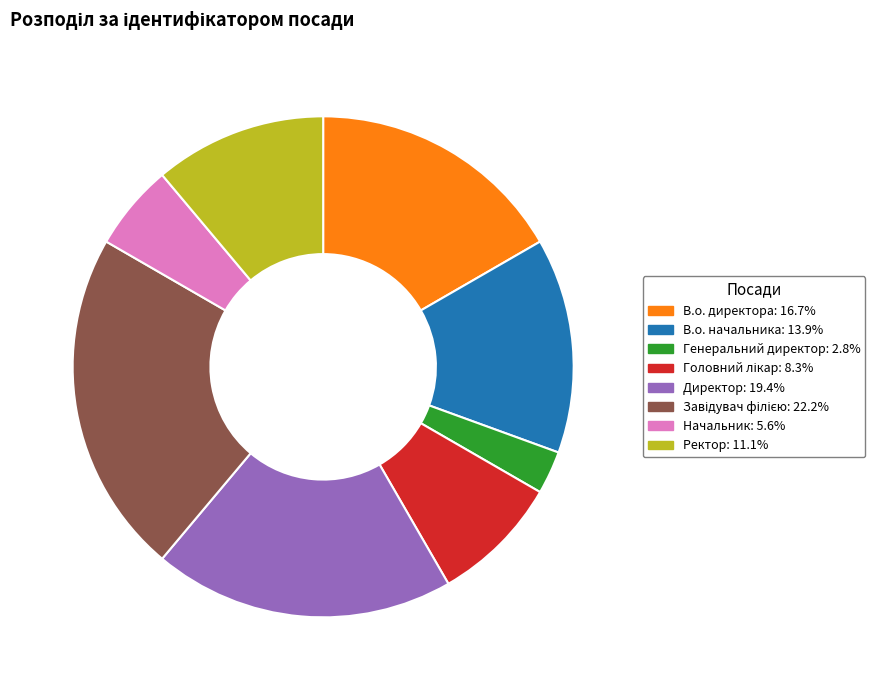

Which has a higher value, В.о. директора or Начальник?

В.о. директора